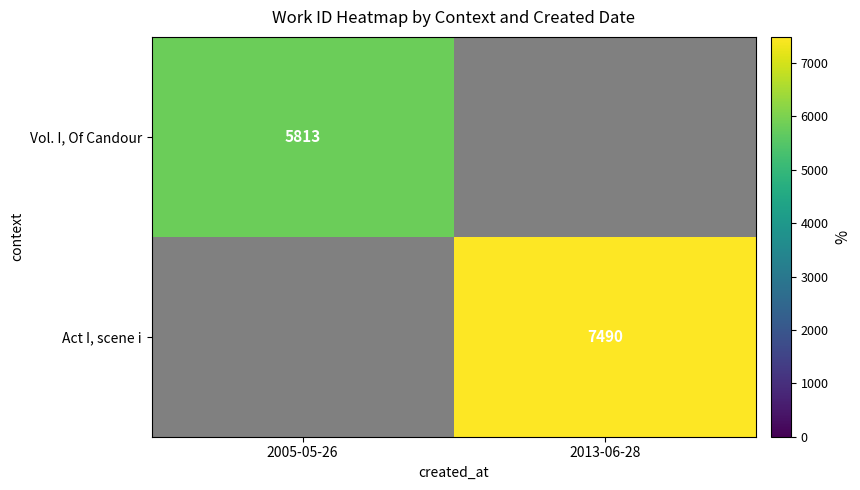

How many data points does each series have?

2